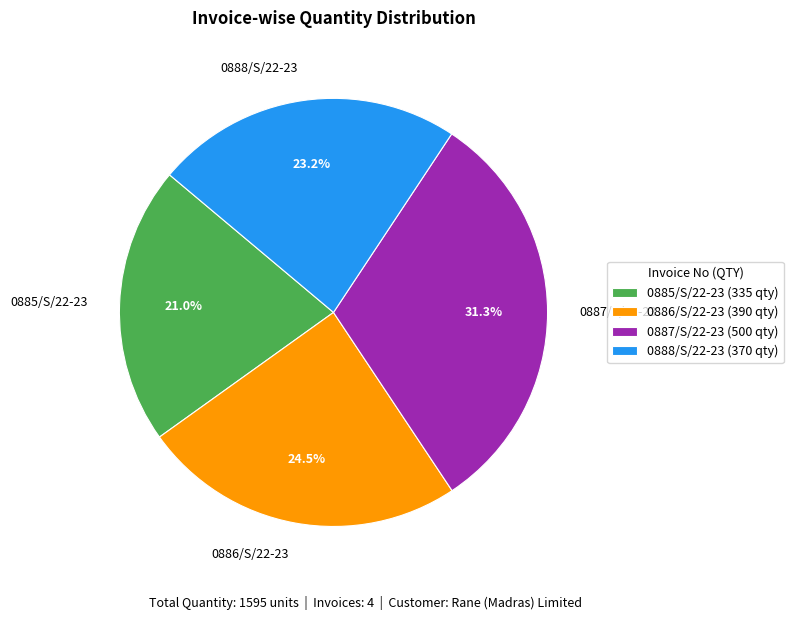

What is the smallest slice in the pie chart?

0885/S/22-23